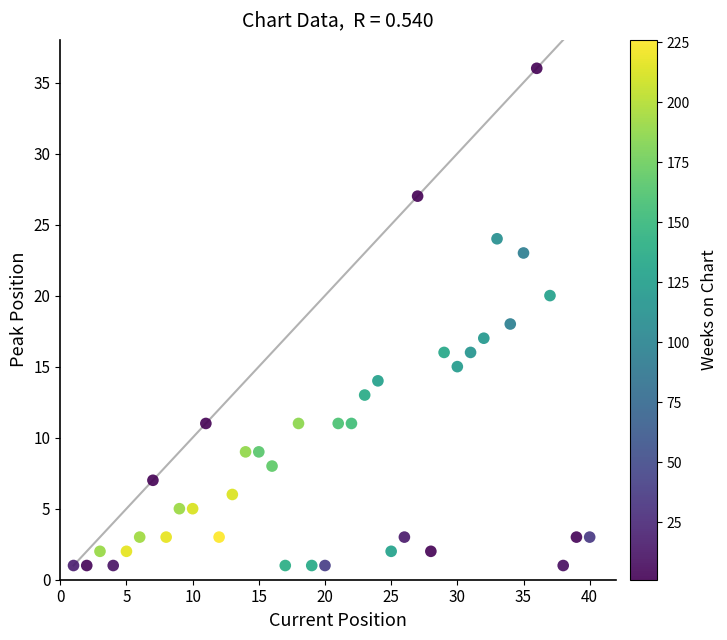

What is the range of Y values (max minus min)?

35